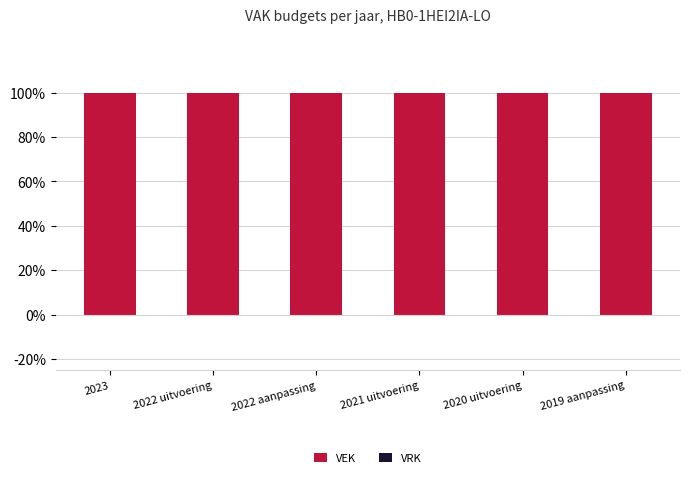

Which series has the largest range (max minus min)?

VEK